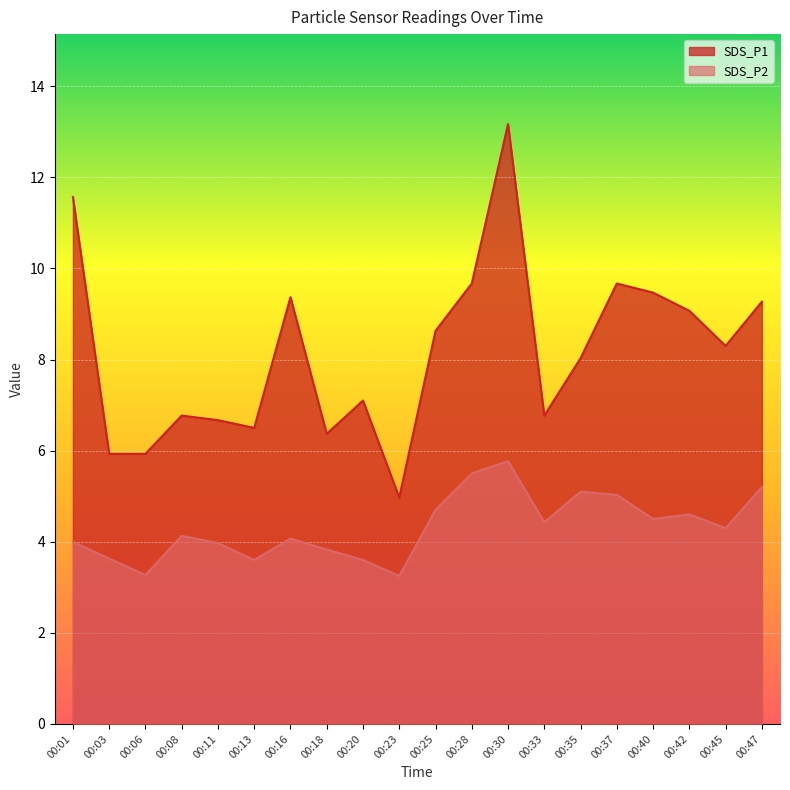

Which label corresponds to the smallest value in the chart?

00:23